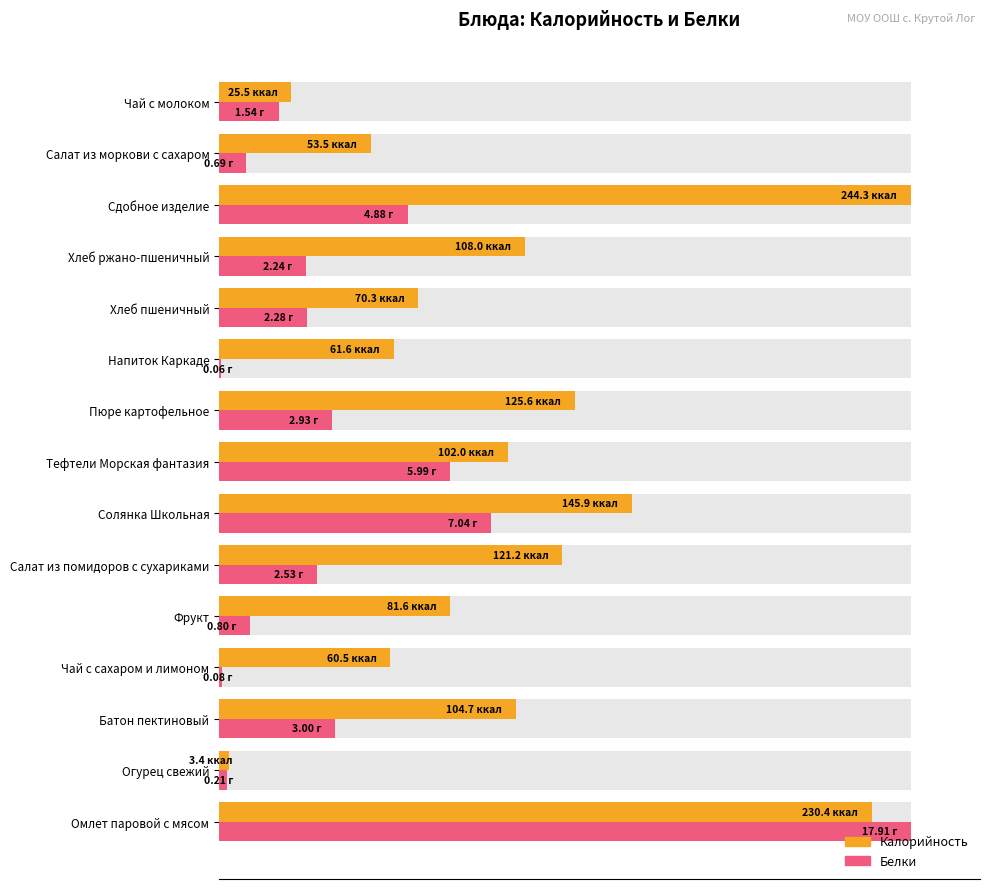

Are the bars grouped side by side (vs. stacked)?

Yes